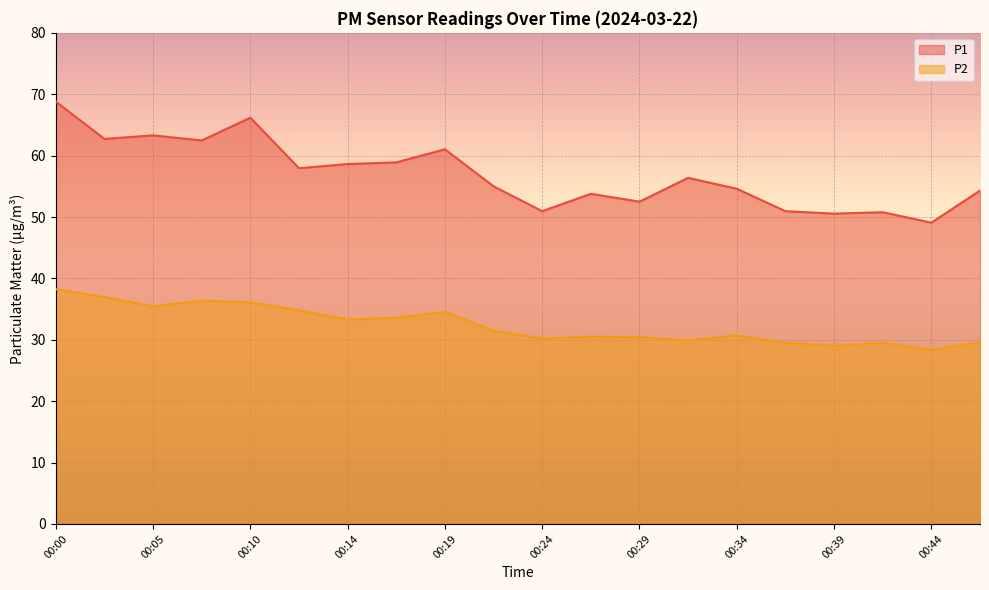

Rank the series by their average value, from highest to lowest.

P1, P2